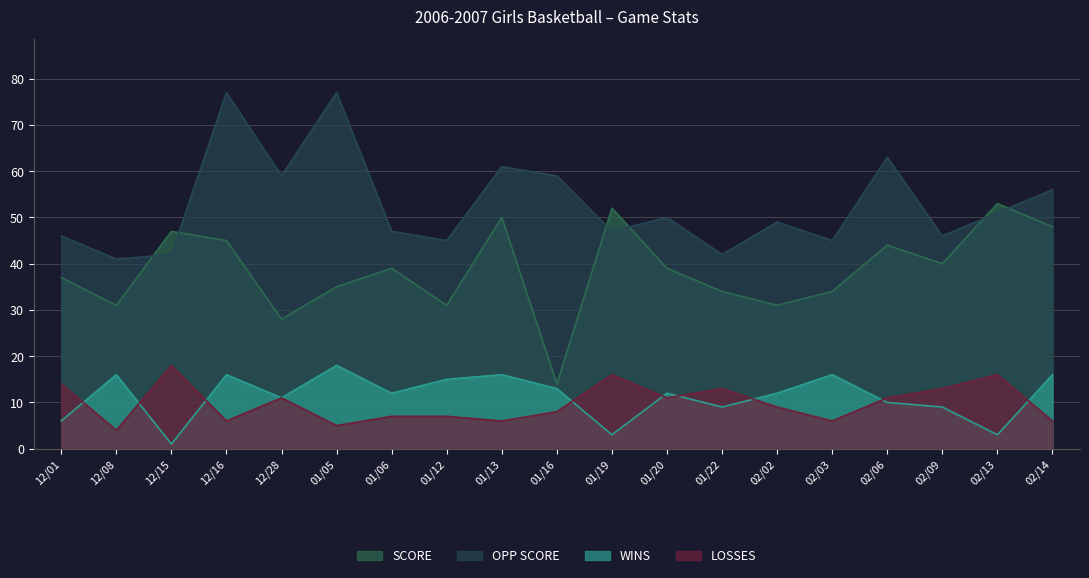

True or false: WINS and SCORE intersect in this chart.

False